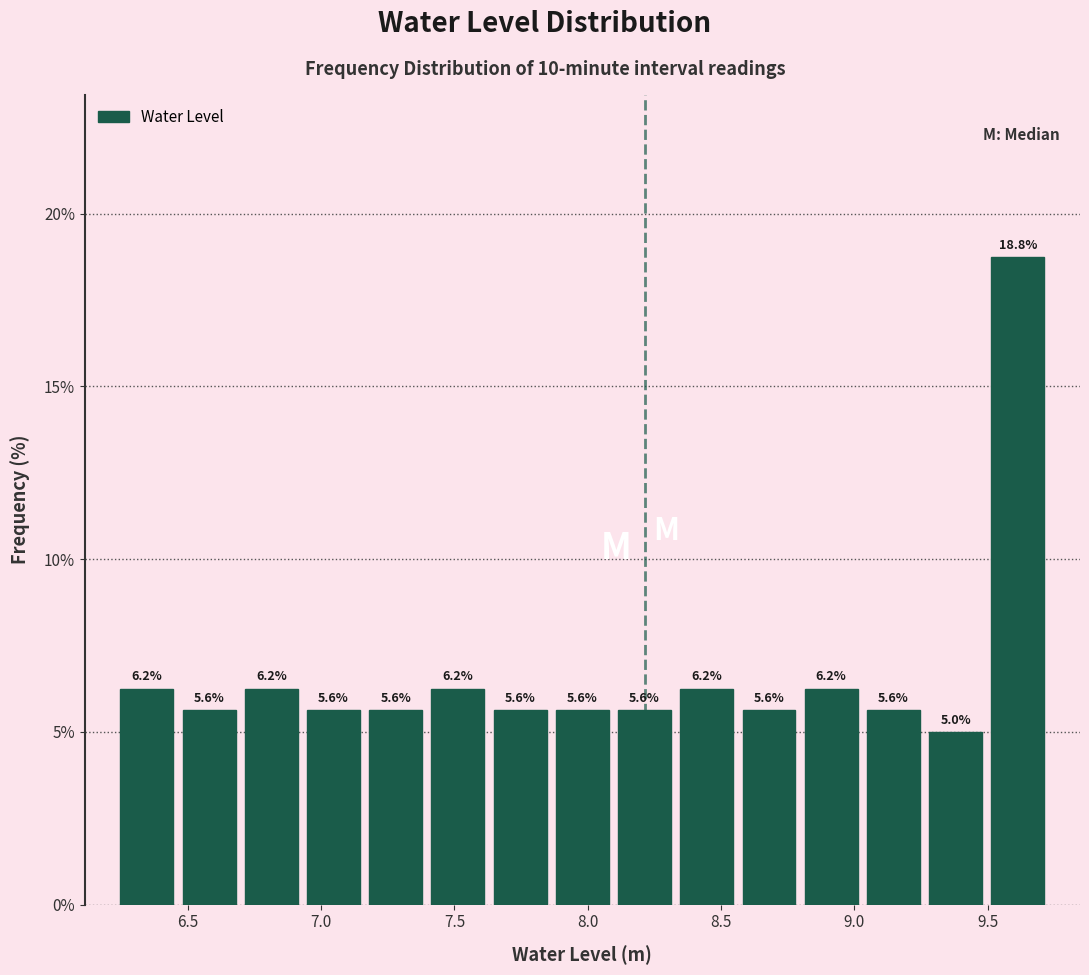

How tall is the bar that spans 9.25 to 9.50 on the x-axis? The bar edges are not printed on the chart, so give them approximately, as read against the axis.

5.0